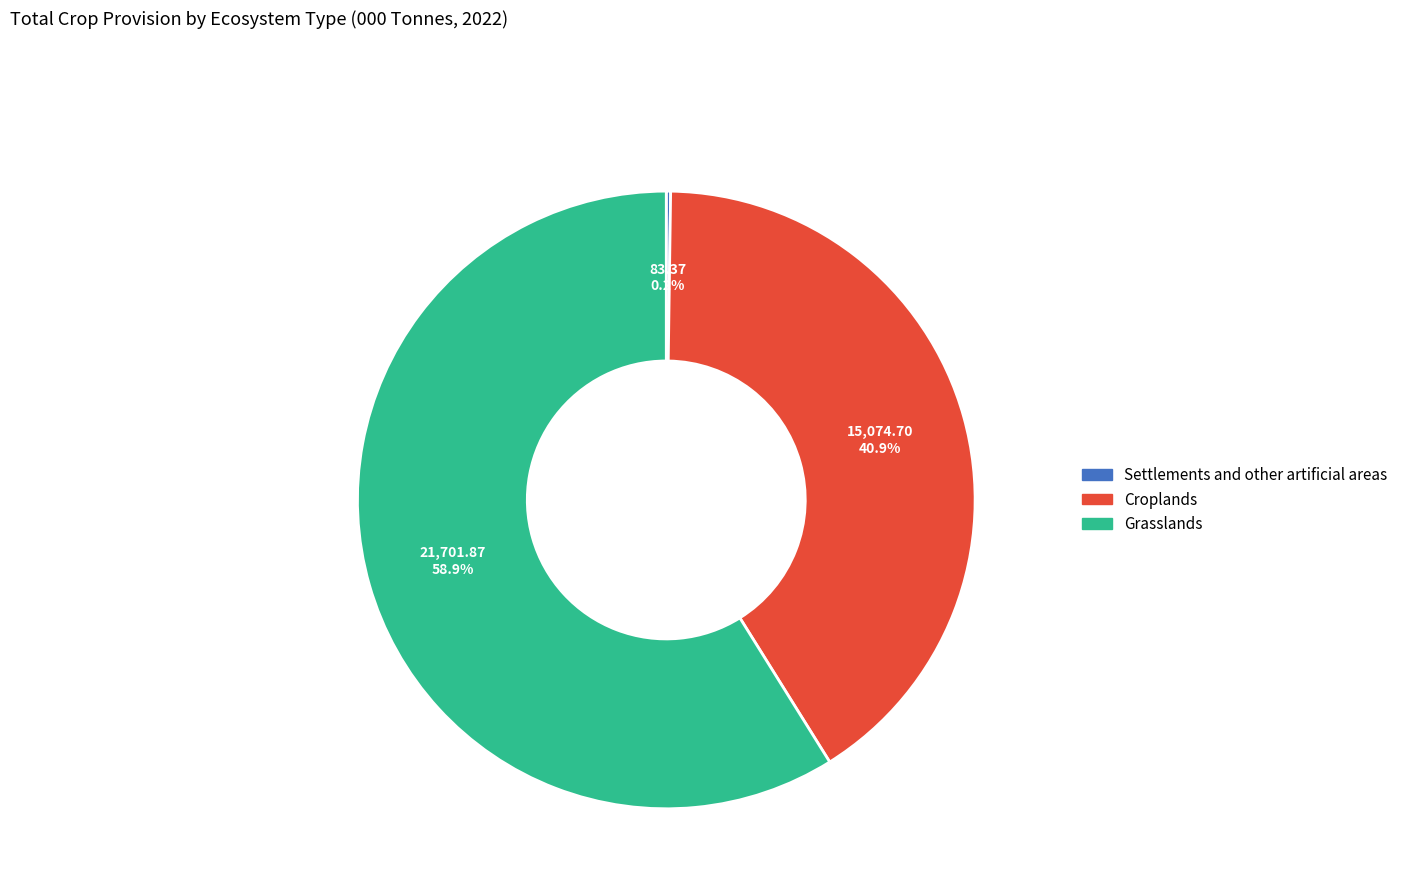

What is the largest slice in the pie chart?

Grasslands